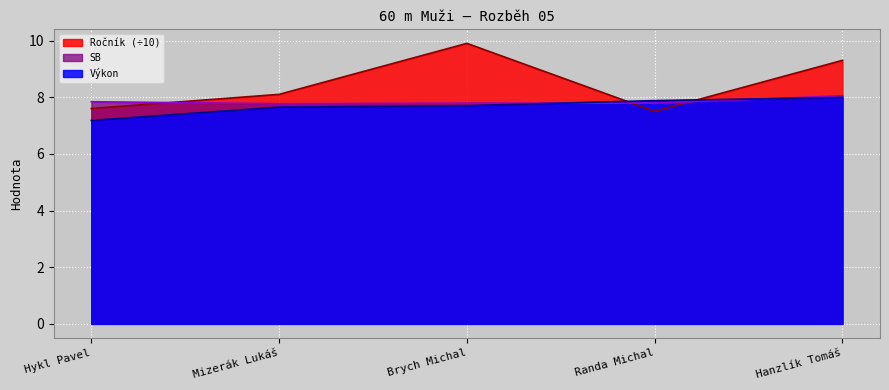

List the labels in order of SB value, largest first.

Hanzlík Tomáš, Hykl Pavel, Brych Michal, Randa Michal, Mizerák Lukáš